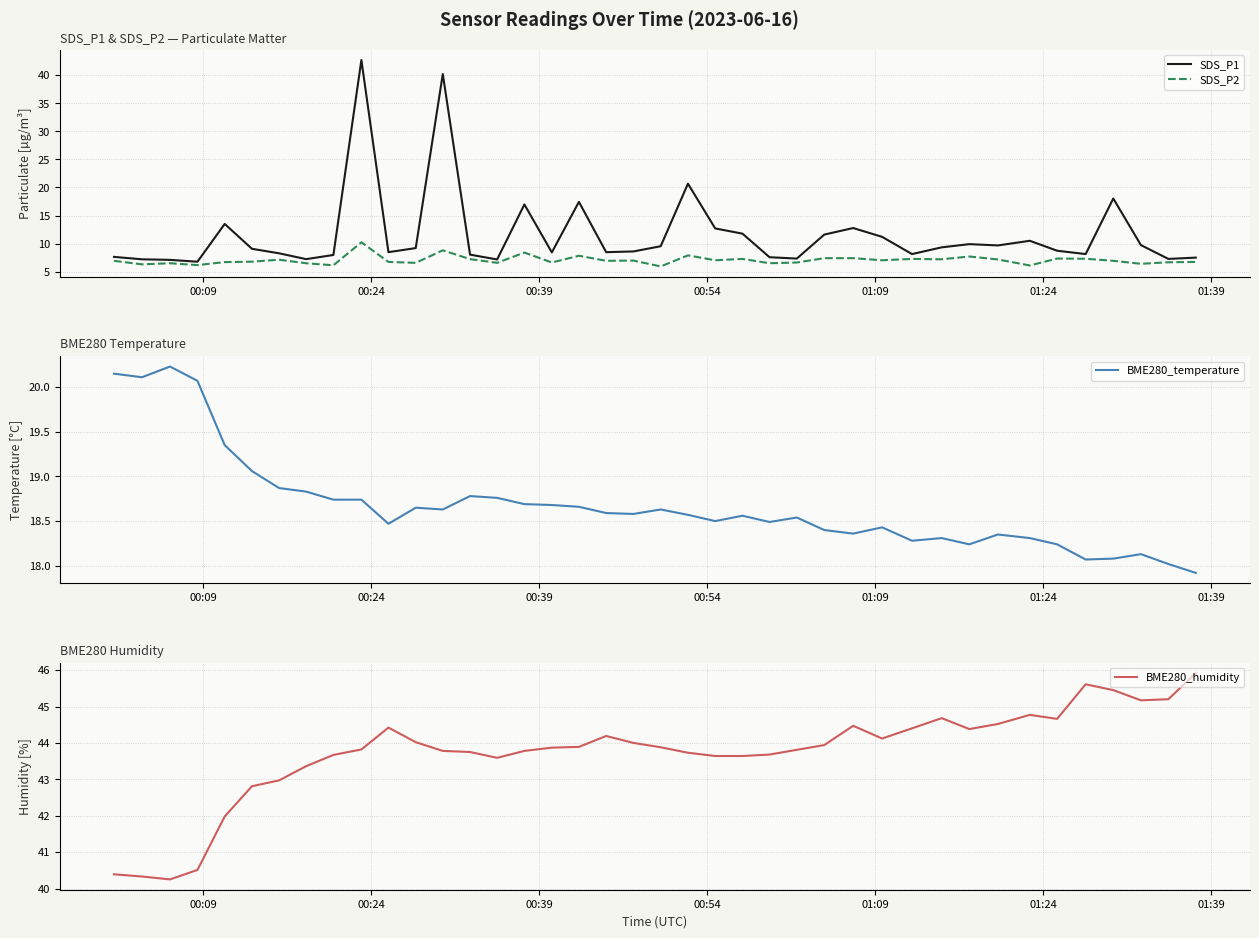

What is the minimum value for SDS_P2?

5.9